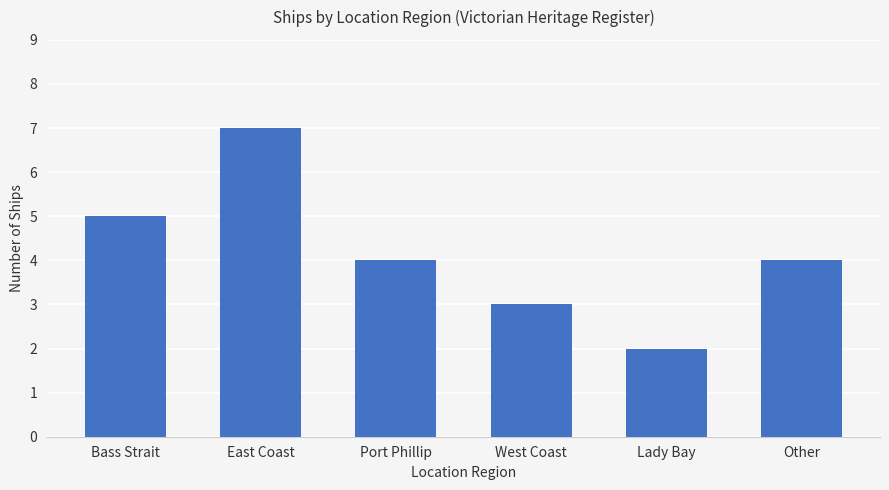

Is it true that the value at Port Phillip is 6?

False